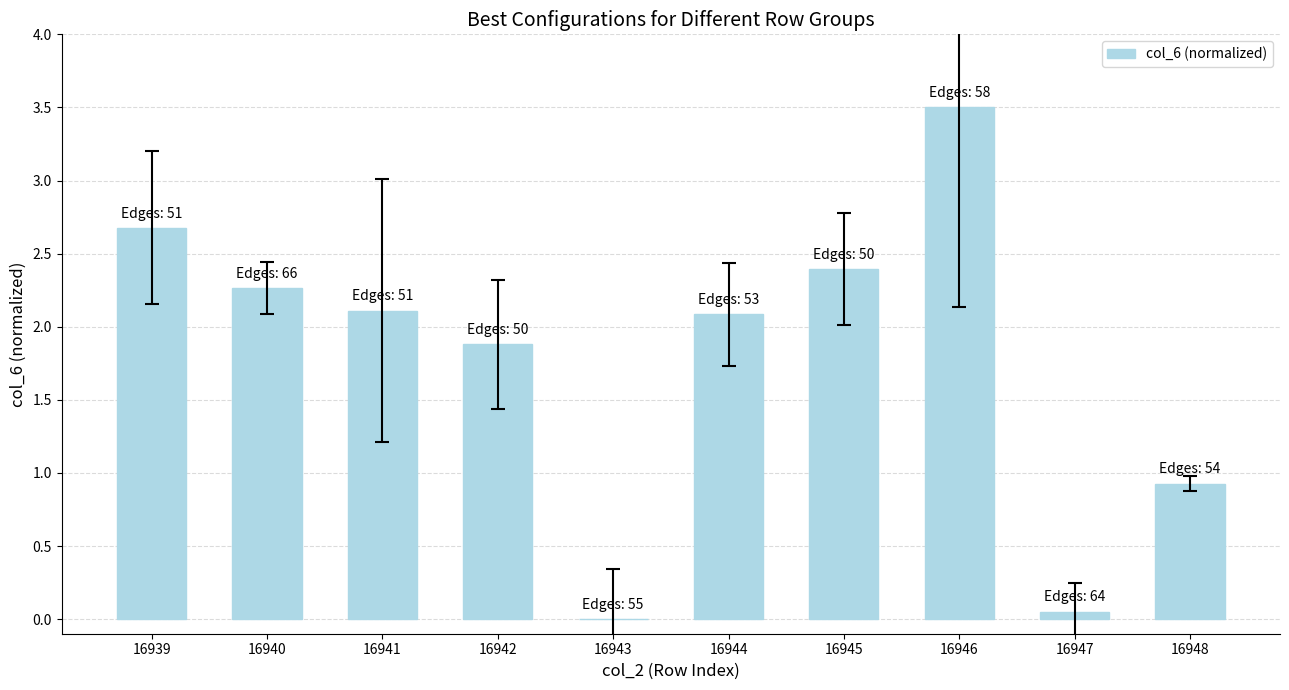

Which label corresponds to the largest value in the chart?

16946